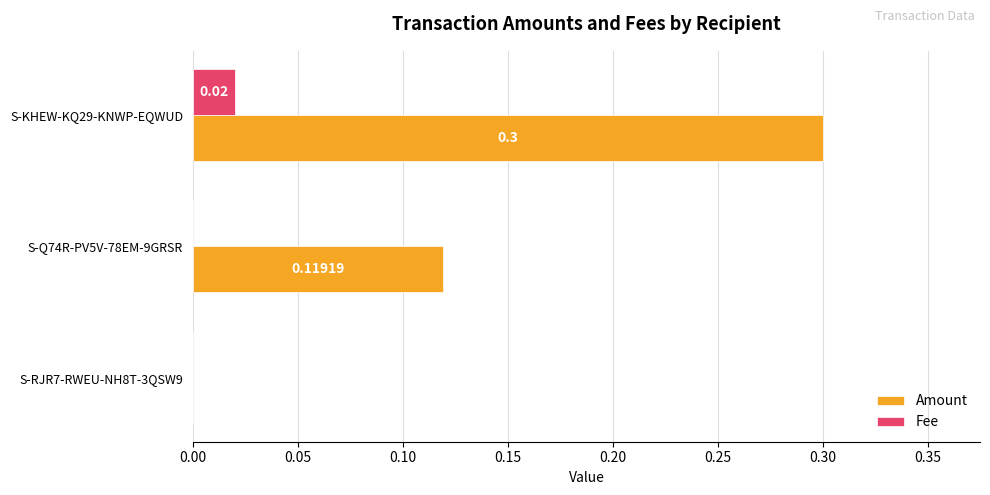

What is the total value across all series at S-KHEW-KQ29-KNWP-EQWUD?

0.3